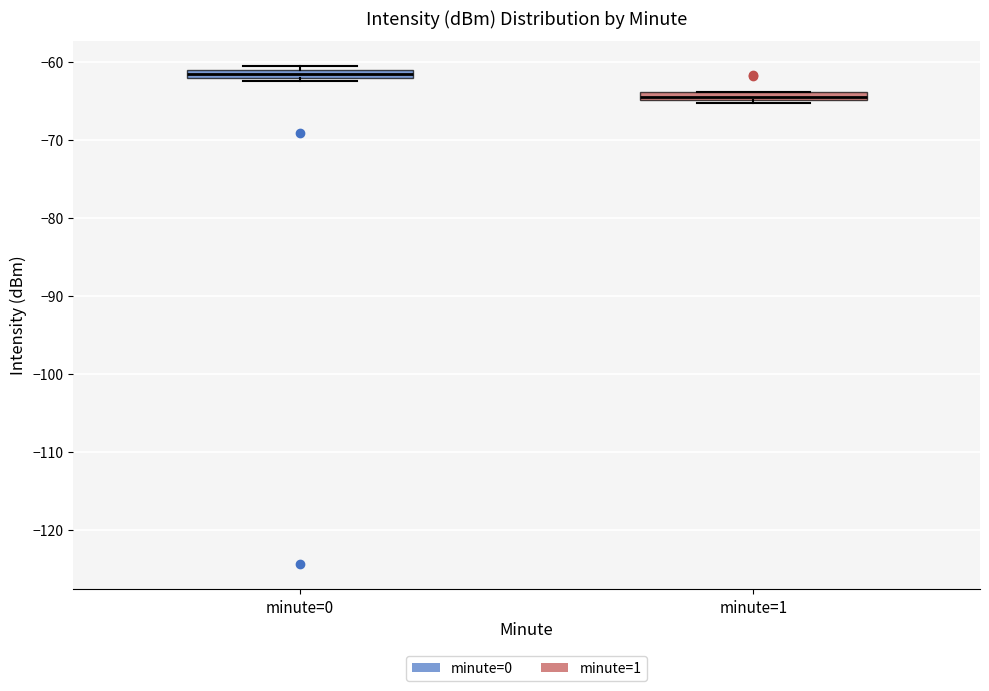

Which box has the highest median line?

minute=0